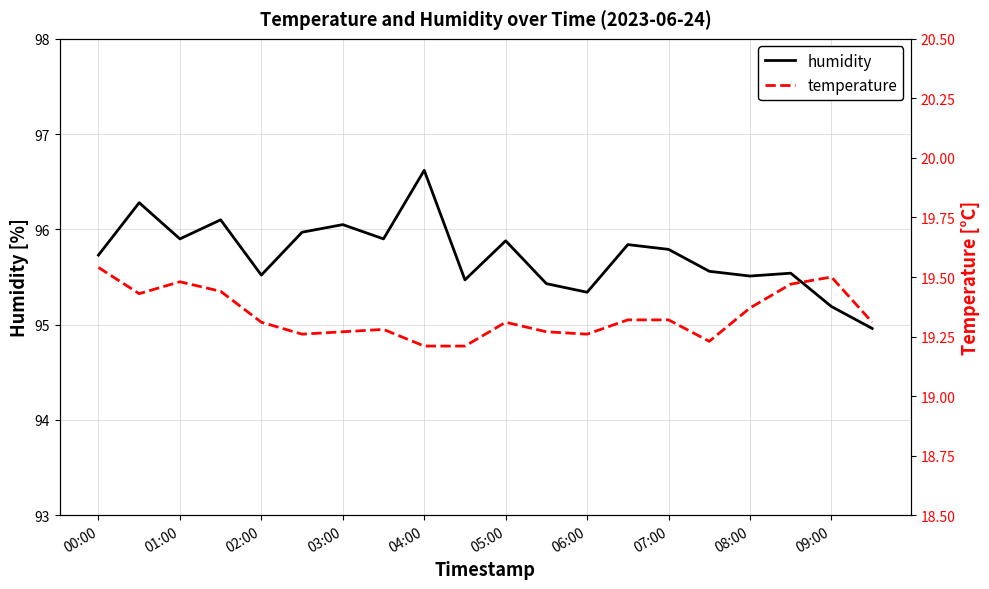

What is the greatest value displayed?

96.6